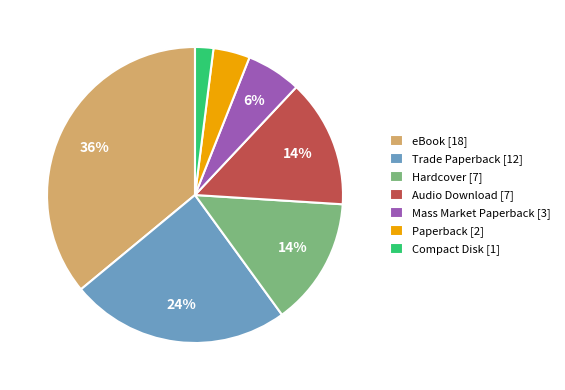

Approximately how many times larger is the value at Hardcover [7] compared to Audio Download [7]?

1.0